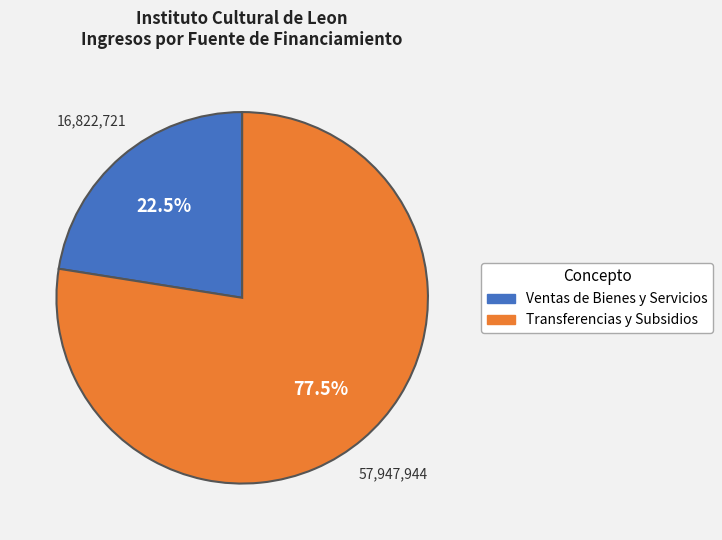

Is there a majority slice in this chart?

Yes